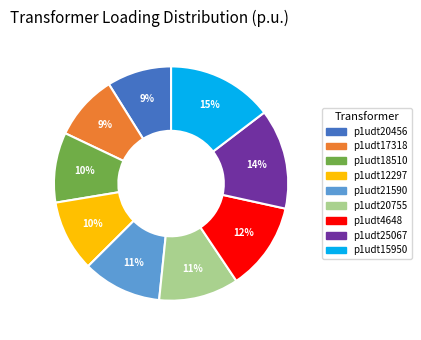

Combined, do p1udt20755 and p1udt17318 account for over 50%?

No